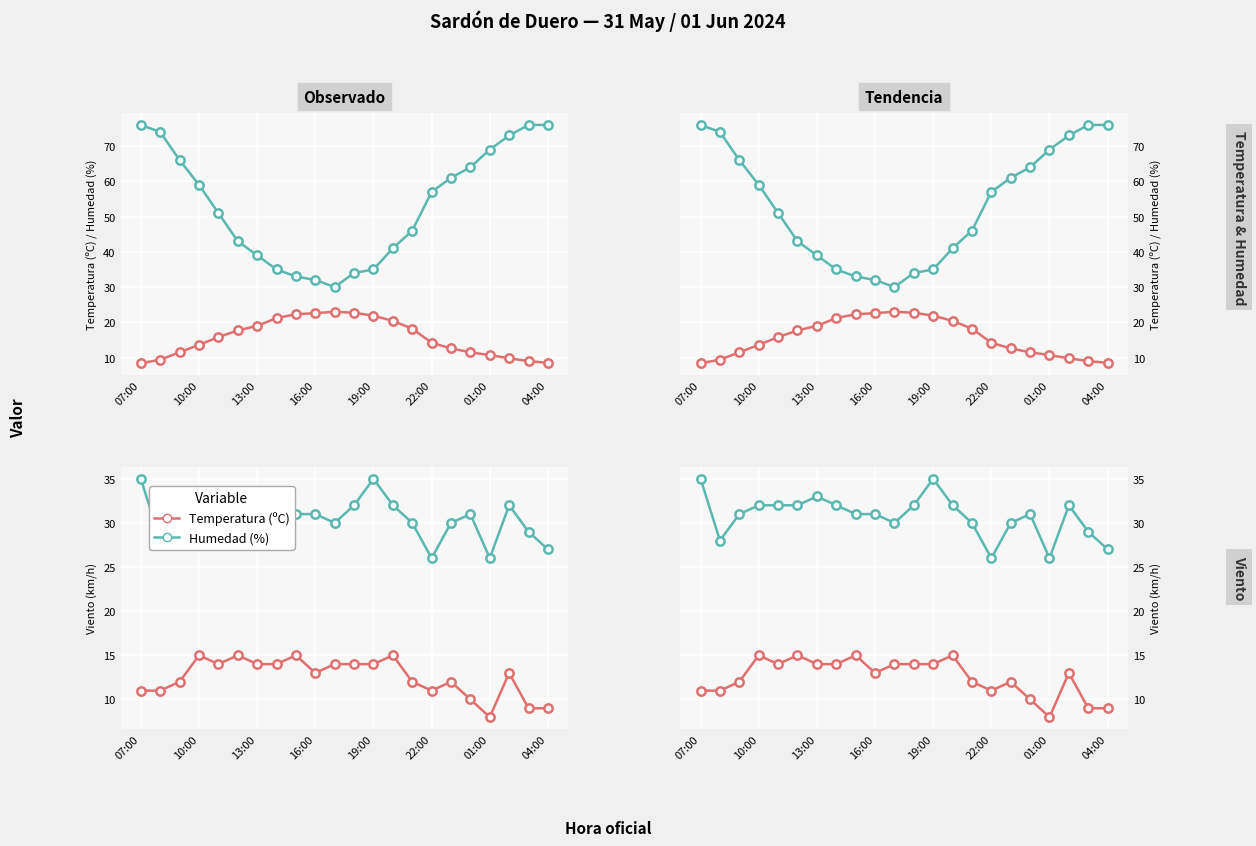

At which category is the sum across all series the highest?

07:00